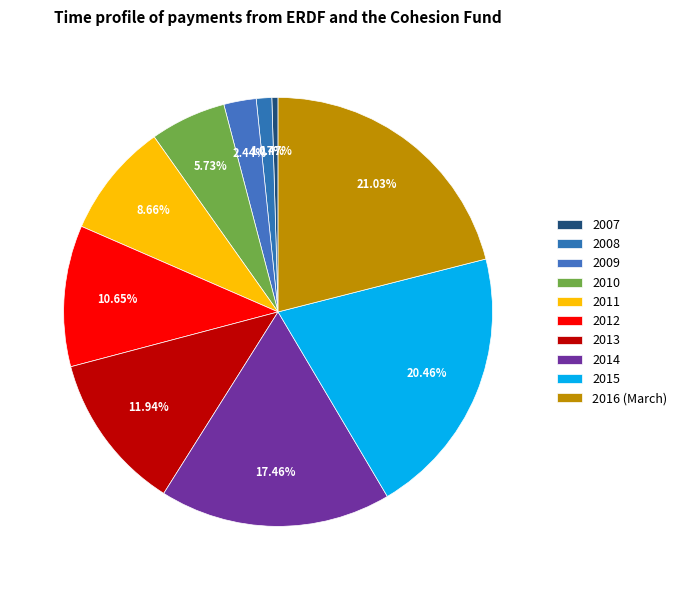

What is the largest slice in the pie chart?

2016 (March)